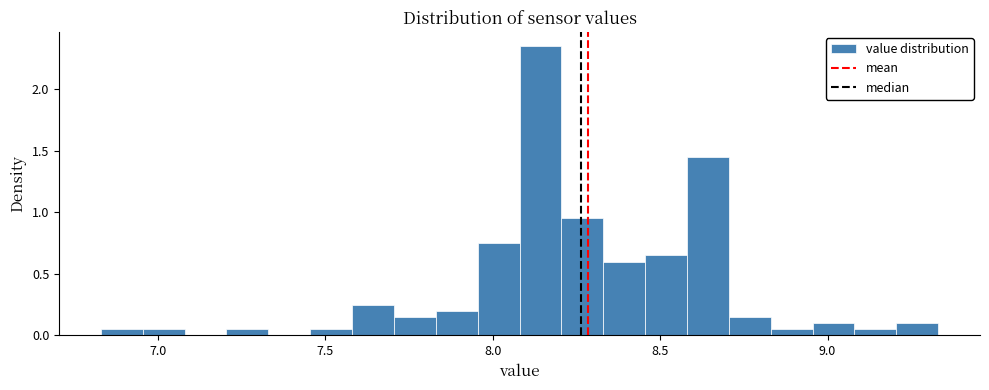

Around what value on the x-axis is the tallest bar? Give the approximate position of its centre, as read against the axis.

8.15